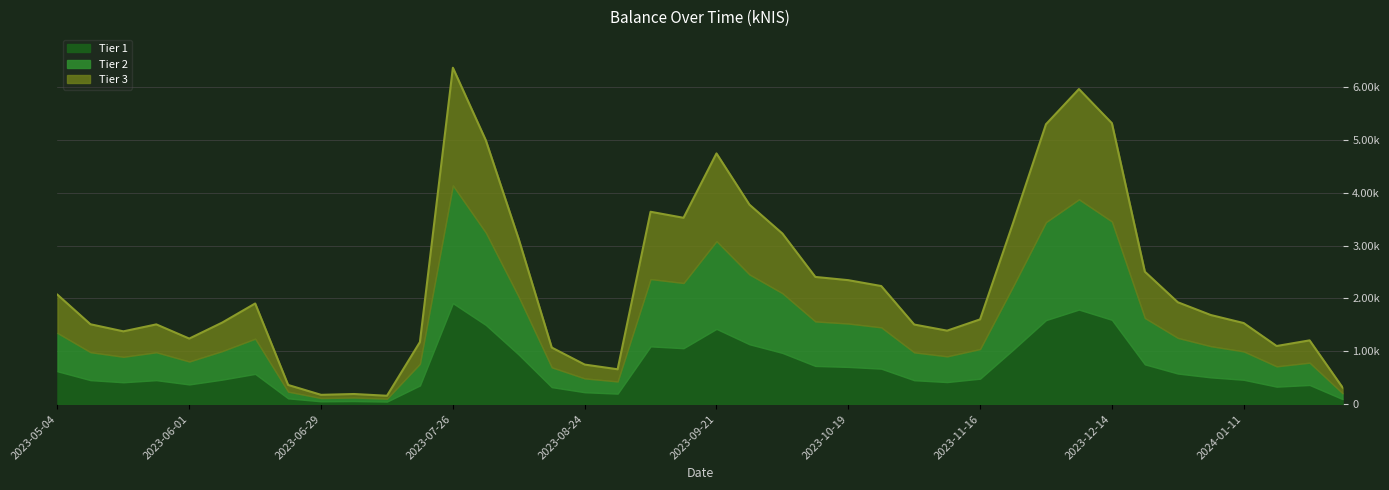

What is the label of the 38th point from the right?

2023-05-18